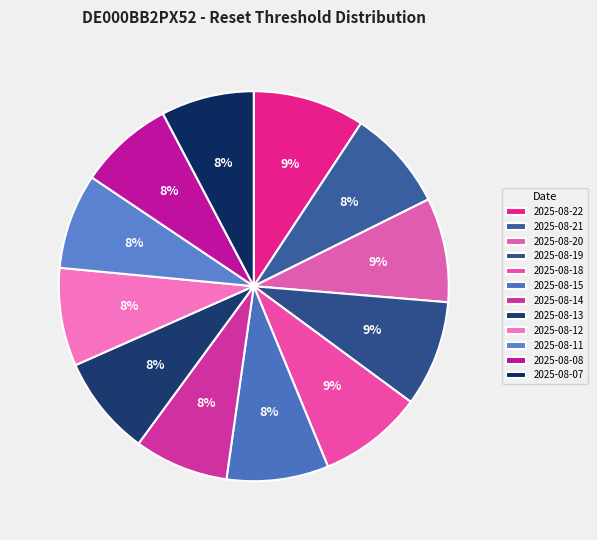

The 2025-08-21 slice represents 1% of the pie. True or false?

False